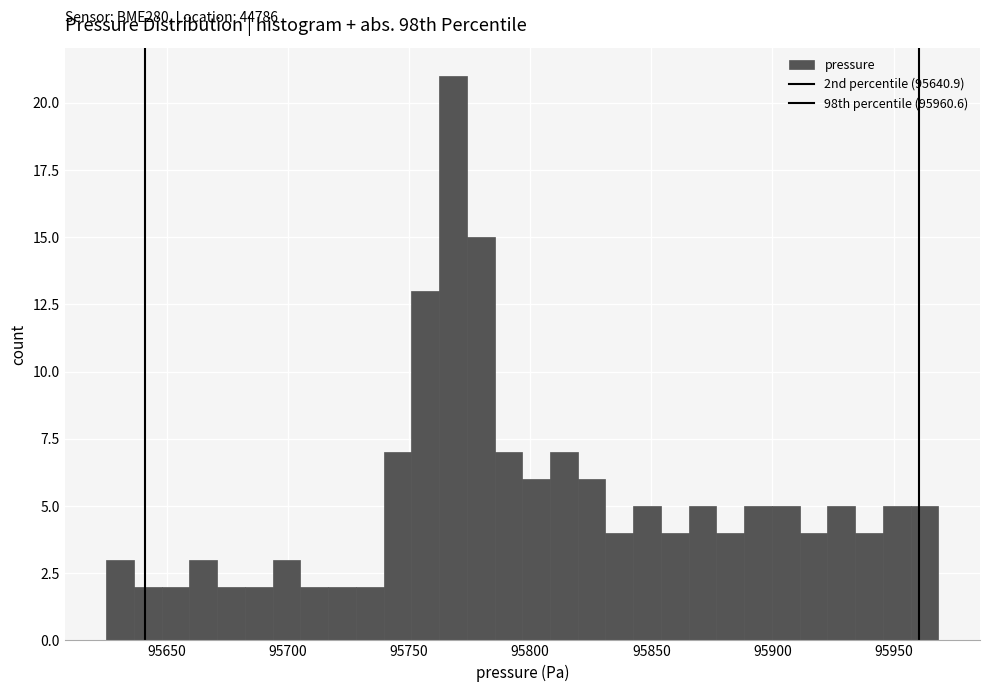

Around what value on the x-axis is the tallest bar? Give the approximate position of its centre, as read against the axis.

95770